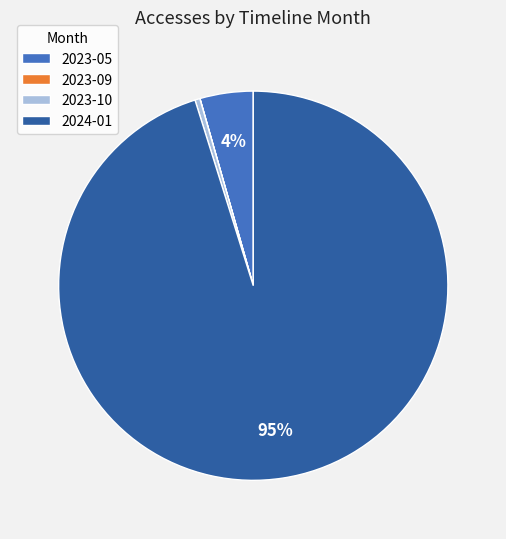

Between 2023-10 and 2023-05, which is larger?

2023-05